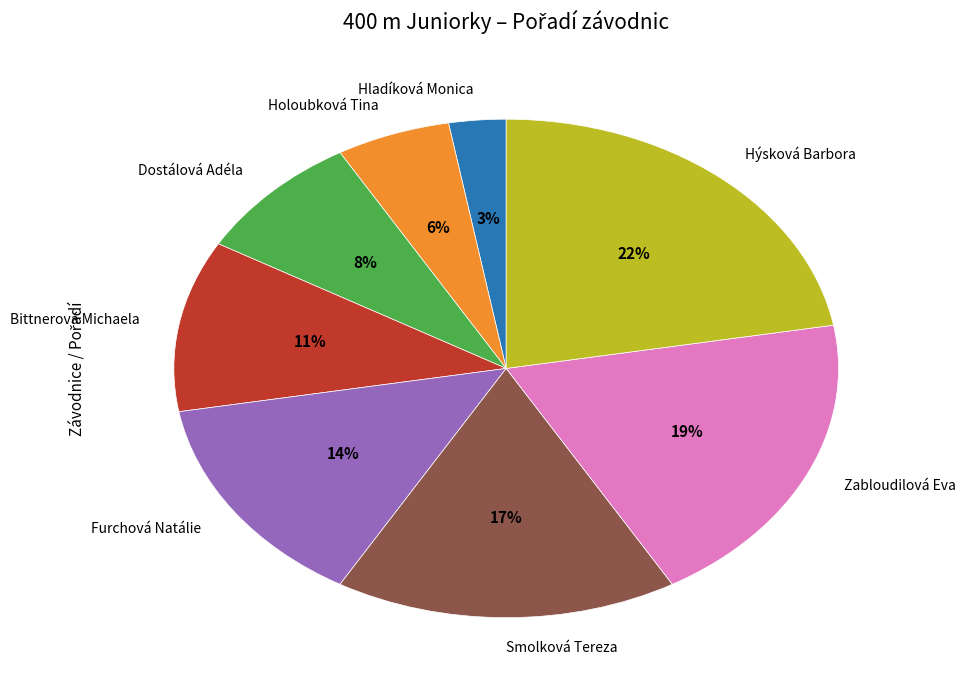

Does Bittnerová Michaela account for over 50% of the chart?

No